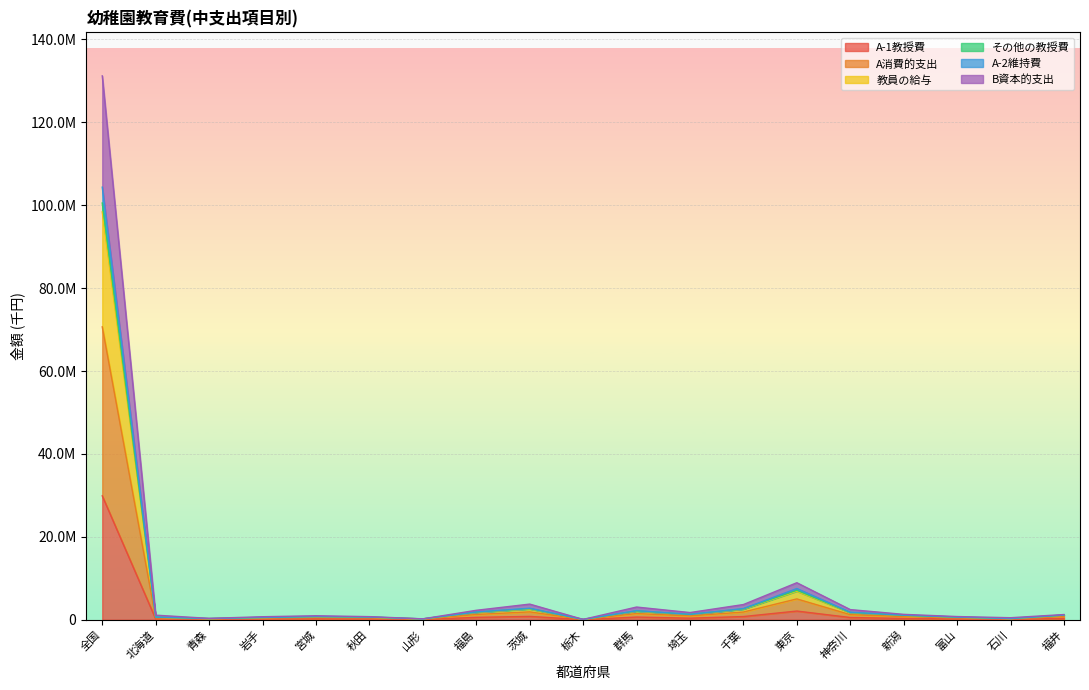

In その他の教授費, how many points are lower than both neighbors (excluding endpoints)?

5